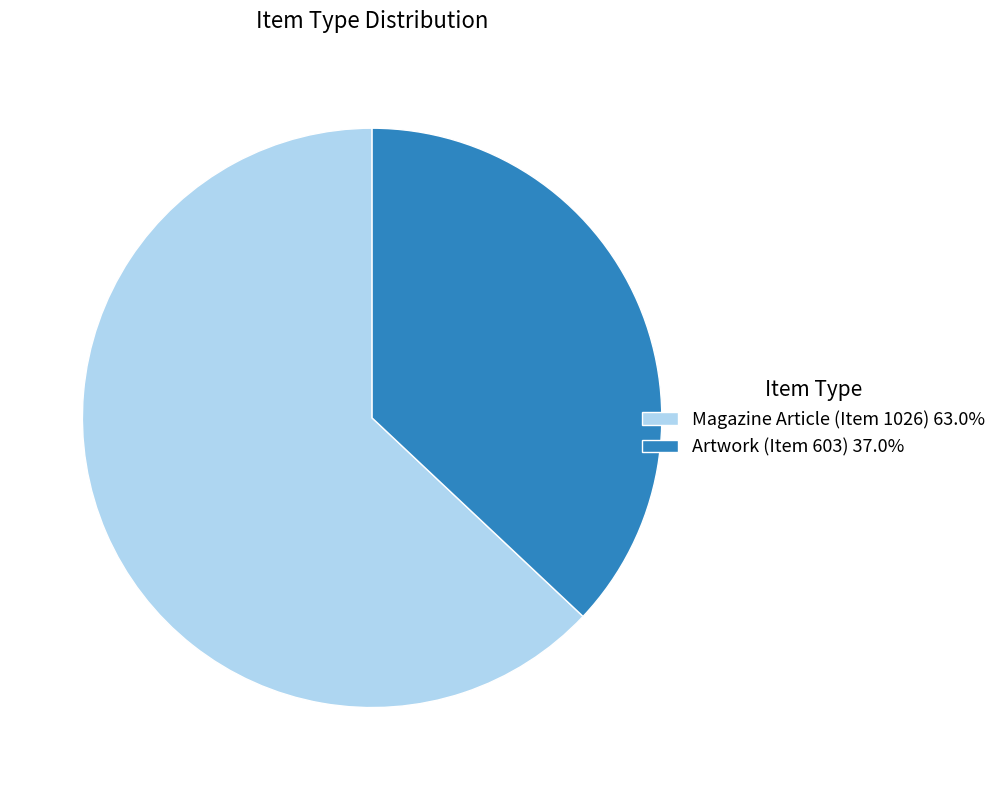

How many slices are in this pie chart?

2